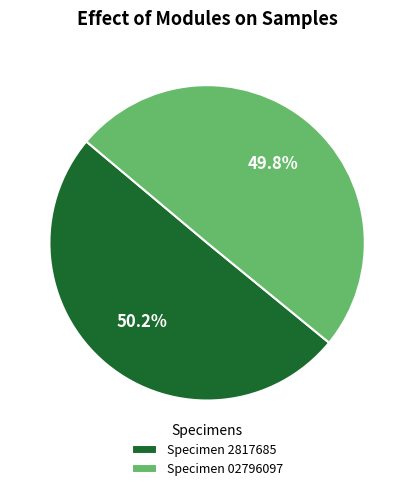

Approximately how many times larger is the value at Specimen 02796097 compared to Specimen 2817685?

1.0